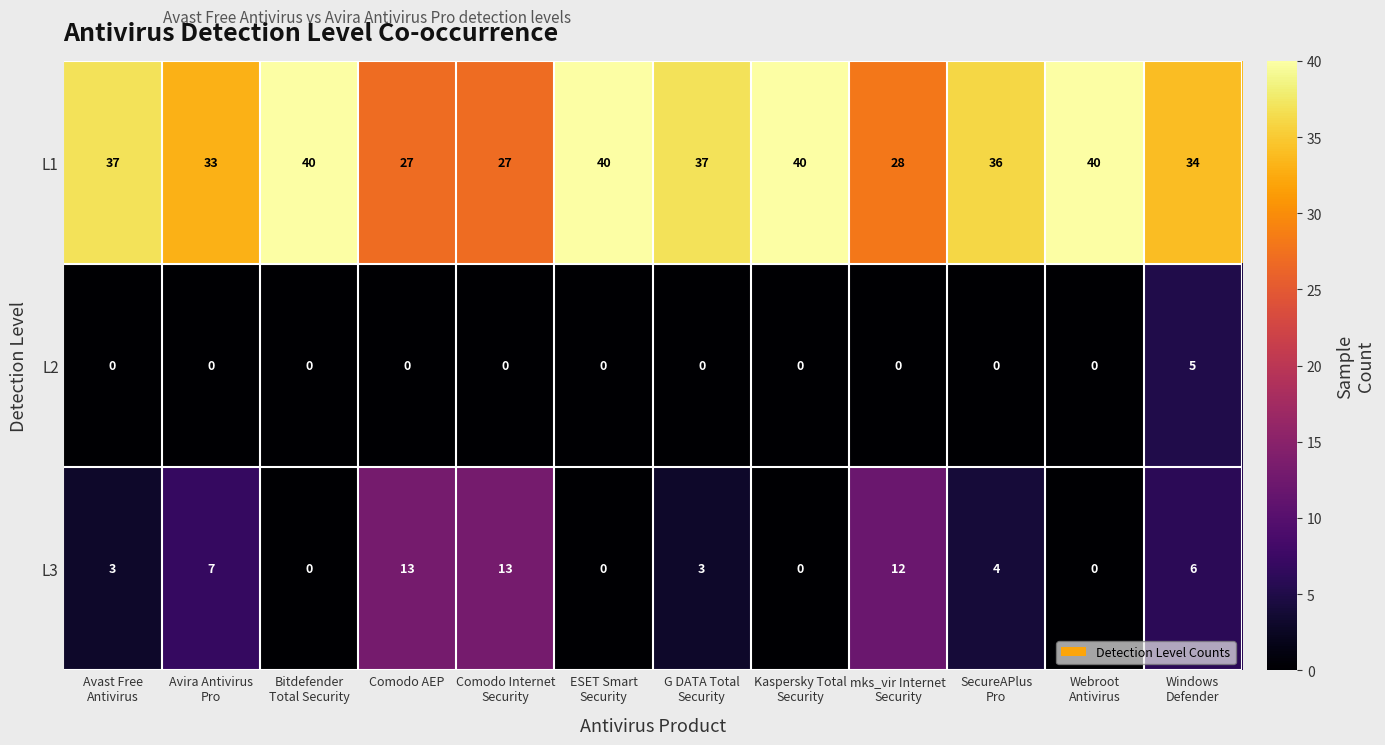

Is it true that L1 equals 18 at Comodo AEP?

False